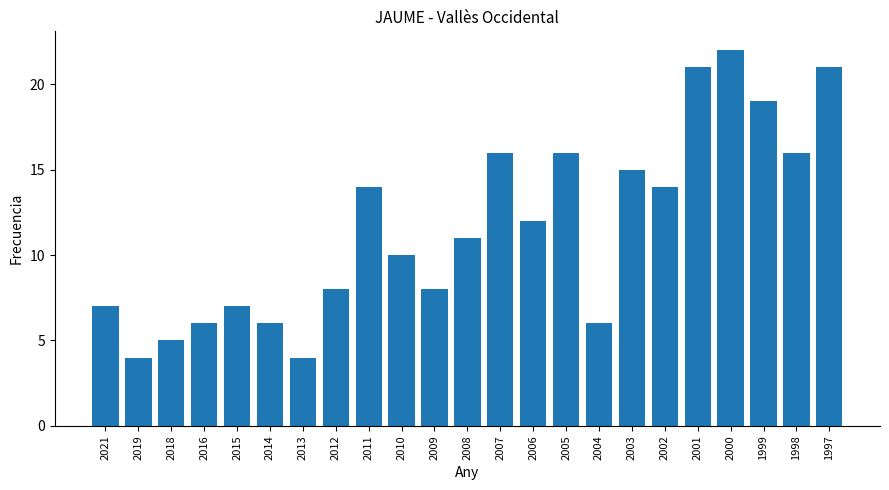

What is the average value?

12